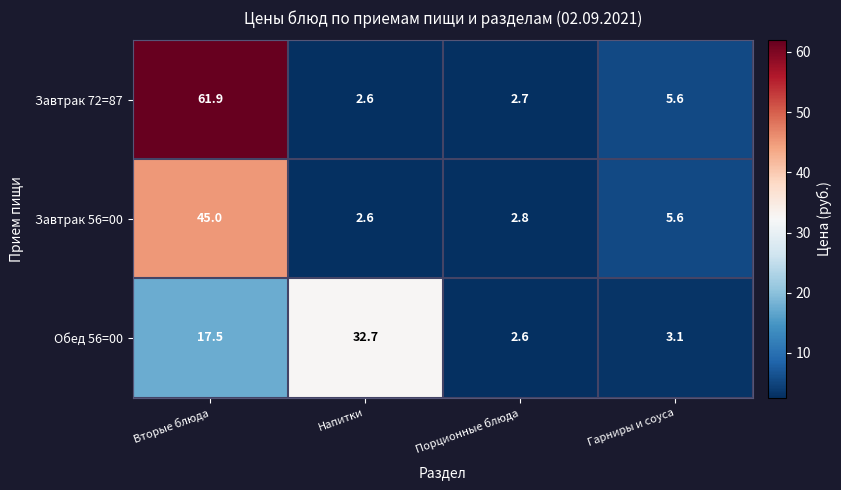

At which category is the sum across all series the highest?

Вторые блюда